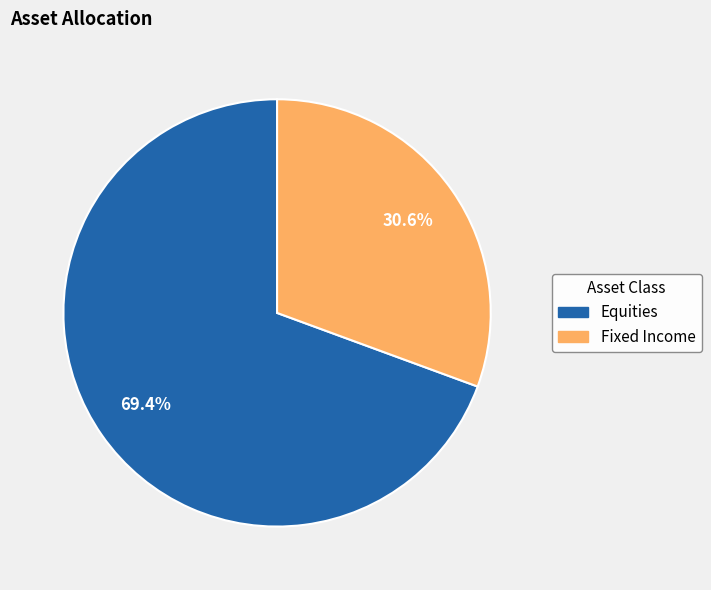

Which slice represents more than half of the pie?

Equities